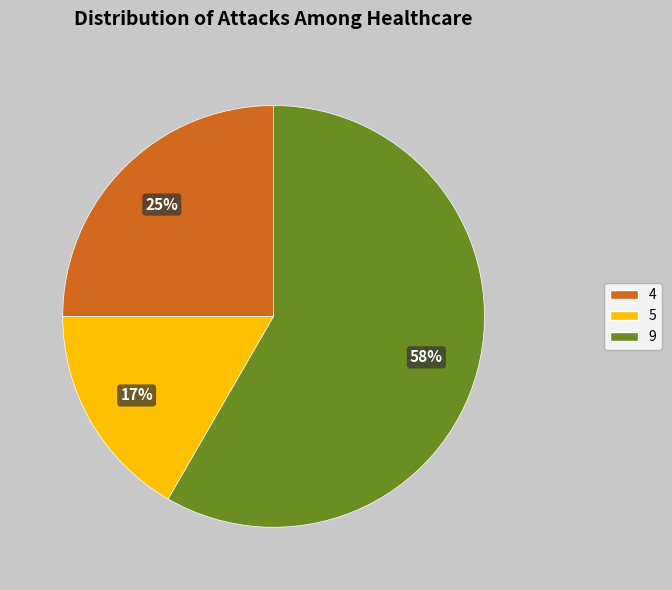

Does any single category account for the majority?

Yes